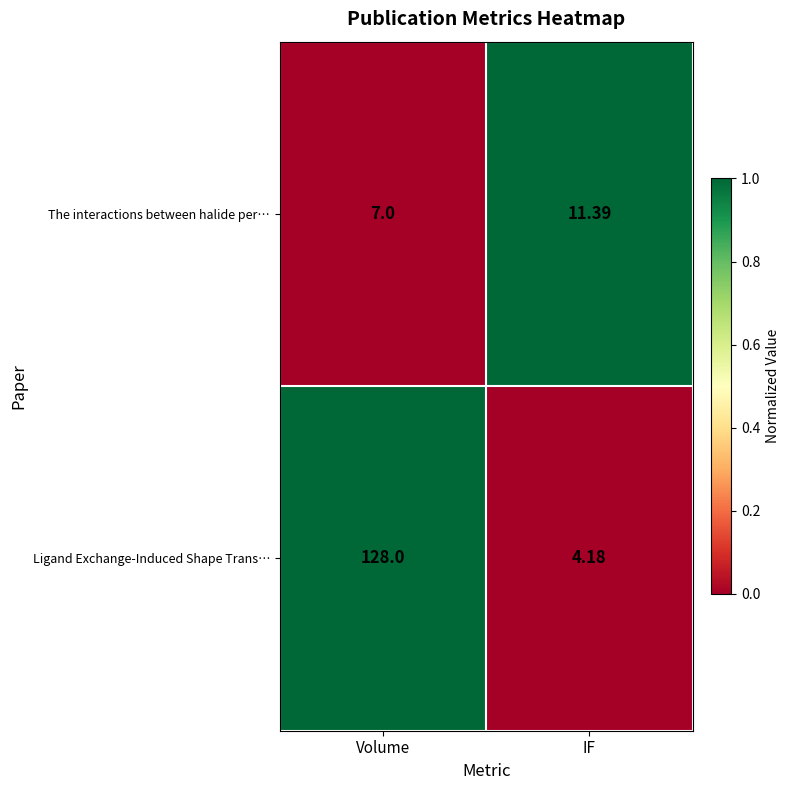

How many data points does each series have?

2